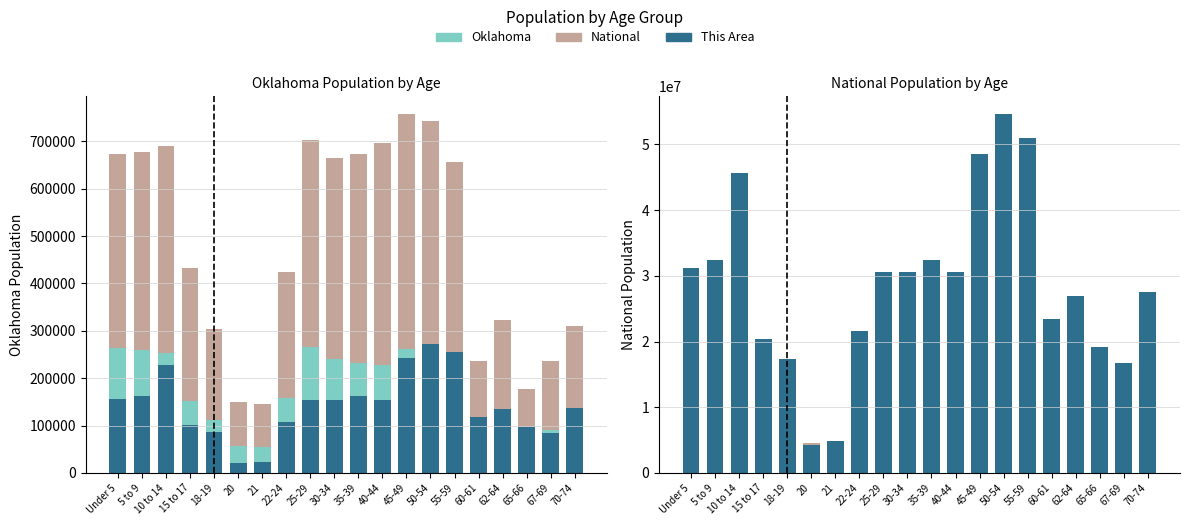

Reading left to right, transcribe all the data shown in this chart.

National (÷30): 673378.7	678288.6	689239.8	431808.5	302869.6	150637.6	145143.1	423752.5	703395.0	665403.3	672654.7	696365.5	756953.0	743270.8	655493.5	237124.2	323473.2	177330.1	237178.7	309272.2
Oklahoma: 264126.0	259336.0	253664.0	152540.0	111944.0	56068.0	54032.0	159142.0	265737.0	241018.0	232742.0	228195.0	261242.0	264369.0	235969.0	85815.0	118698.0	68668.0	90724.0	121075.0
This Area (×3000): 156000.0	162000.0	228000.0	102000.0	87000.0	21000.0	24000.0	108000.0	153000.0	153000.0	162000.0	153000.0	243000.0	273000.0	255000.0	117000.0	135000.0	96000.0	84000.0	138000.0
National: 20201362.0	20348657.0	20677194.0	12954254.0	9086089.0	4519129.0	4354294.0	12712576.0	21101849.0	19962099.0	20179642.0	20890964.0	22708591.0	22298125.0	19664805.0	7113727.0	9704197.0	5319902.0	7115361.0	9278166.0
Oklahoma (×30): 7923780.0	7780080.0	7609920.0	4576200.0	3358320.0	1682040.0	1620960.0	4774260.0	7972110.0	7230540.0	6982260.0	6845850.0	7837260.0	7931070.0	7079070.0	2574450.0	3560940.0	2060040.0	2721720.0	3632250.0
This Area (×600000): 31200000.0	32400000.0	45600000.0	20400000.0	17400000.0	4200000.0	4800000.0	21600000.0	30600000.0	30600000.0	32400000.0	30600000.0	48600000.0	54600000.0	51000000.0	23400000.0	27000000.0	19200000.0	16800000.0	27600000.0